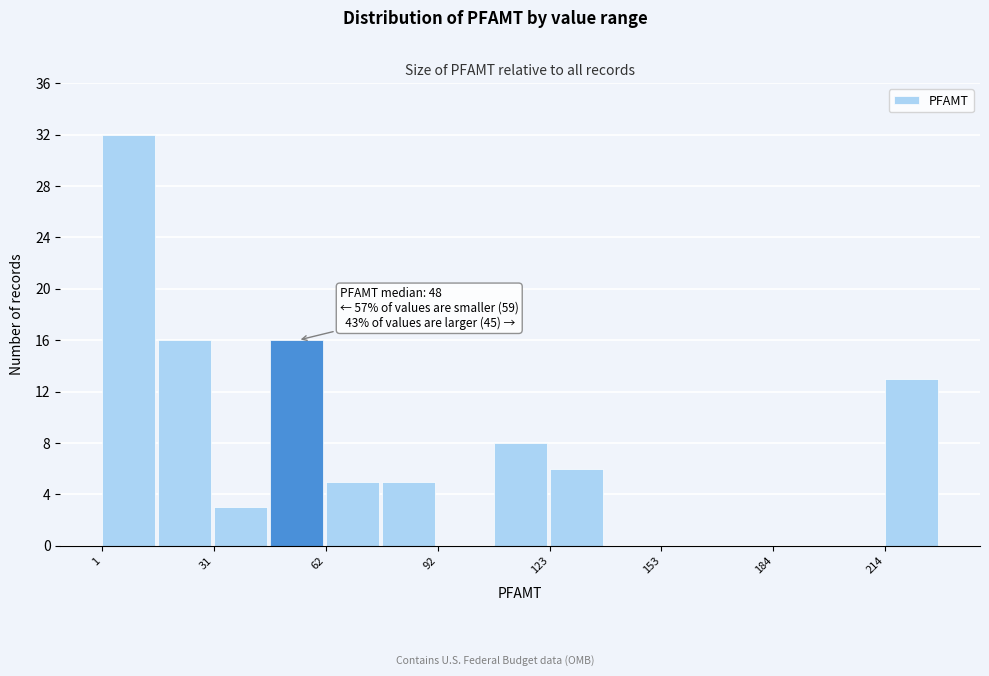

Read against the x-axis, roughly where is the centre of the tallest bar?

10